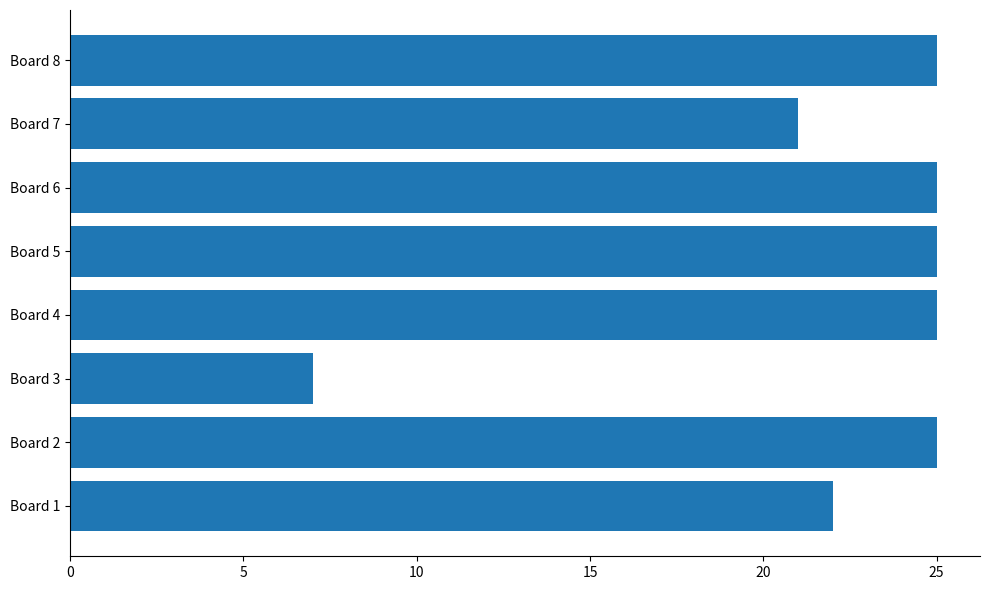

How many data points does each series have?

8